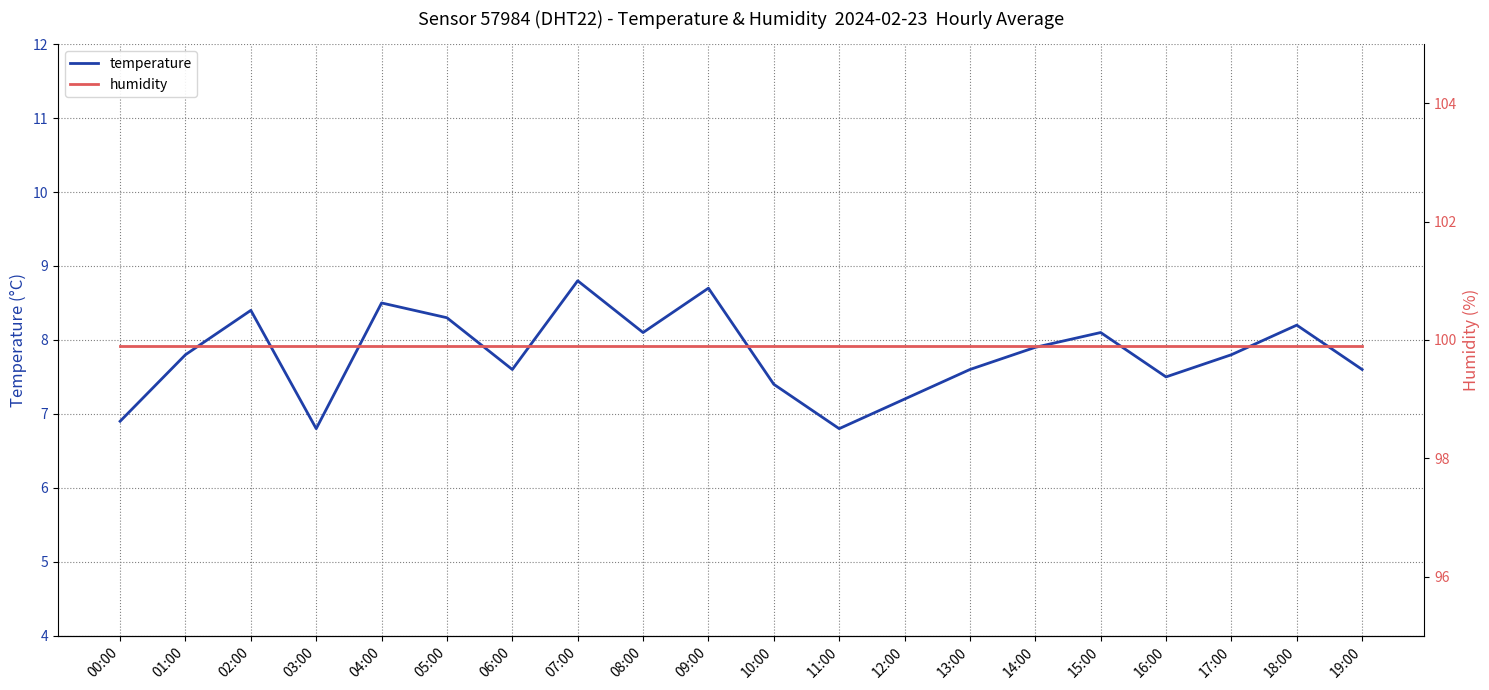

What is the value of the humidity point at the 14th from the left?

99.9